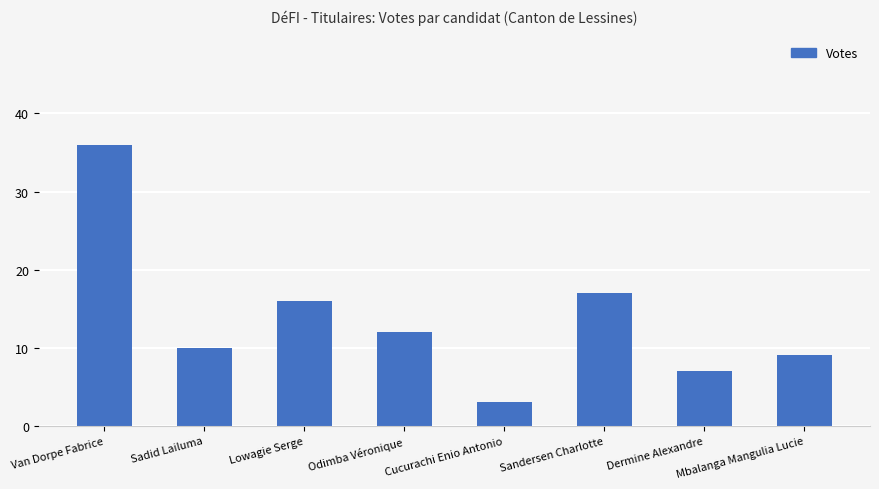

At which label does the data first exceed 12?

Van Dorpe Fabrice